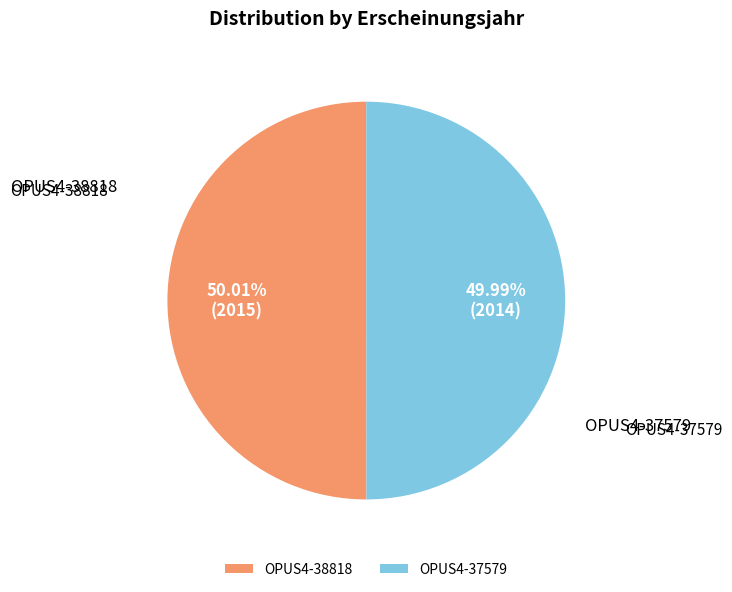

Is it true that OPUS4-37579 is 50% of the pie?

True